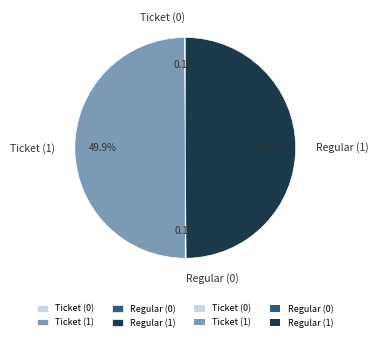

Approximately how many times larger is the value at Ticket (1) compared to Regular (1)?

1.0